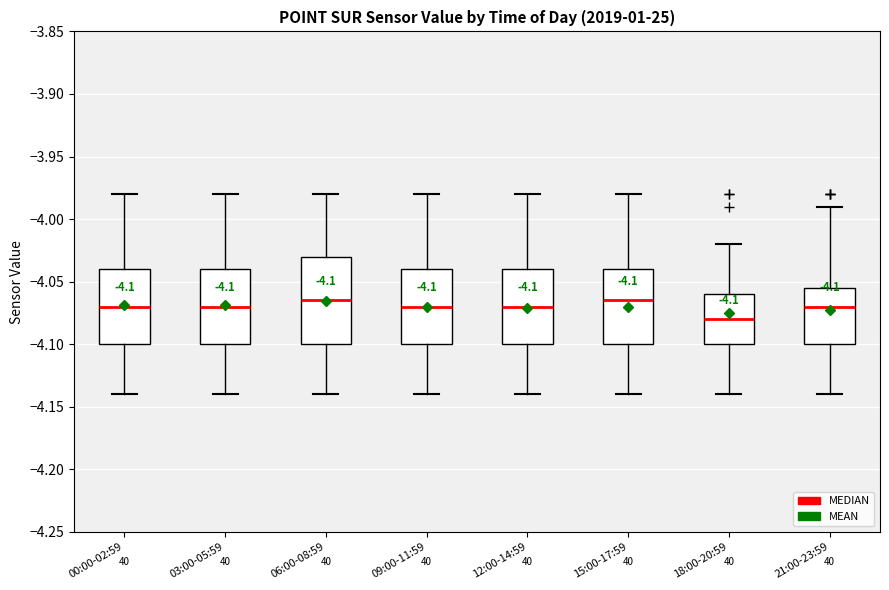

Which box has the lowest median line?

18:00-20:59